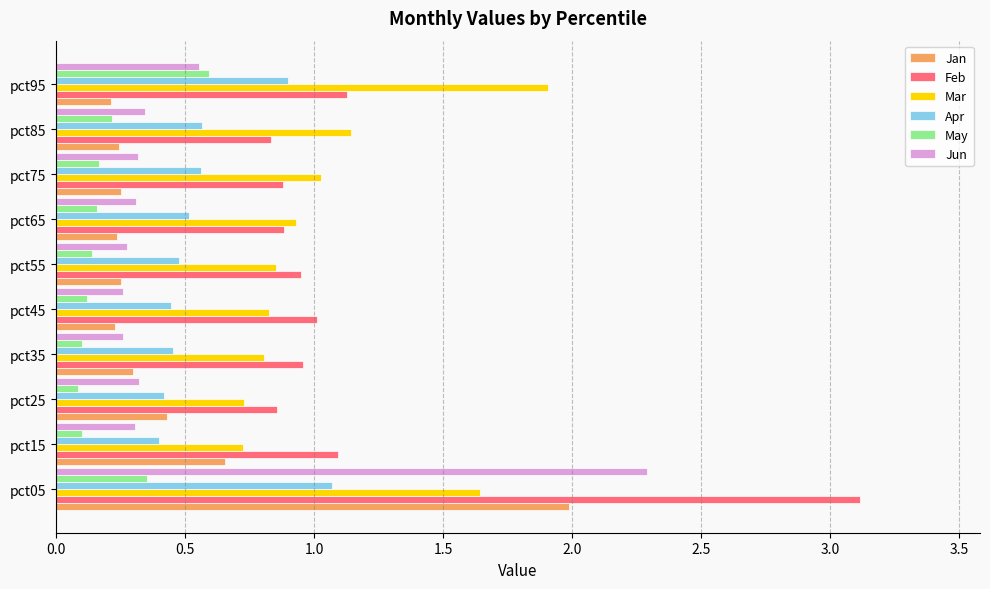

True or false: May has a value of 0.6 at pct05.

False